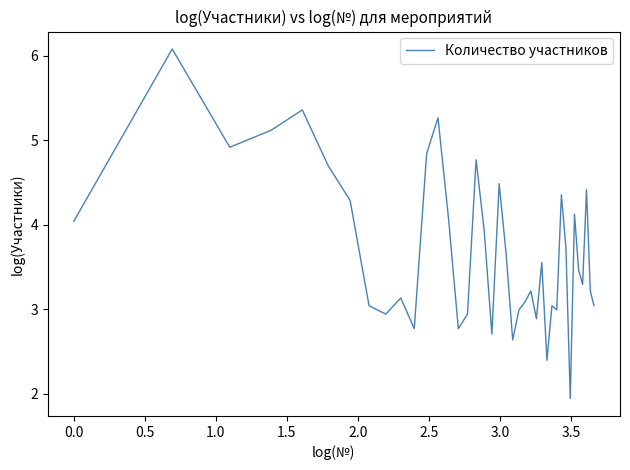

What is the difference between the maximum and minimum values?

4.1